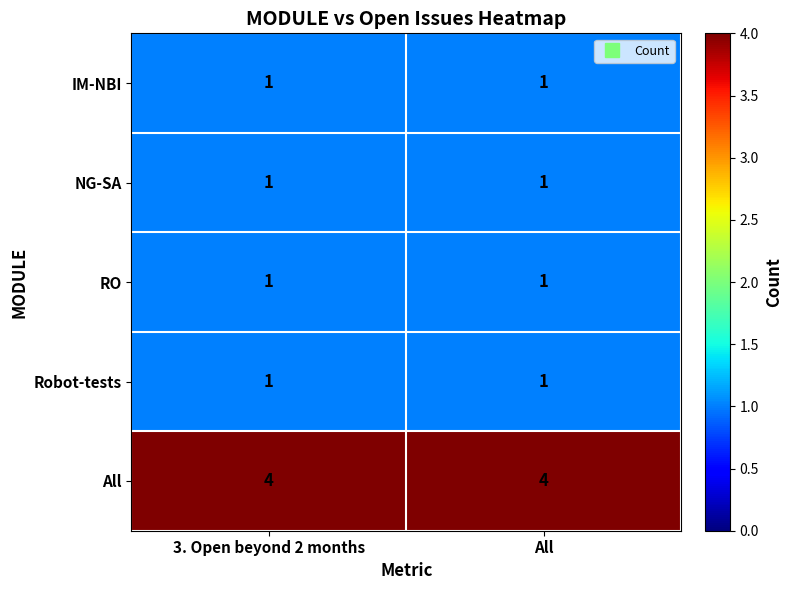

What is the greatest value displayed?

4